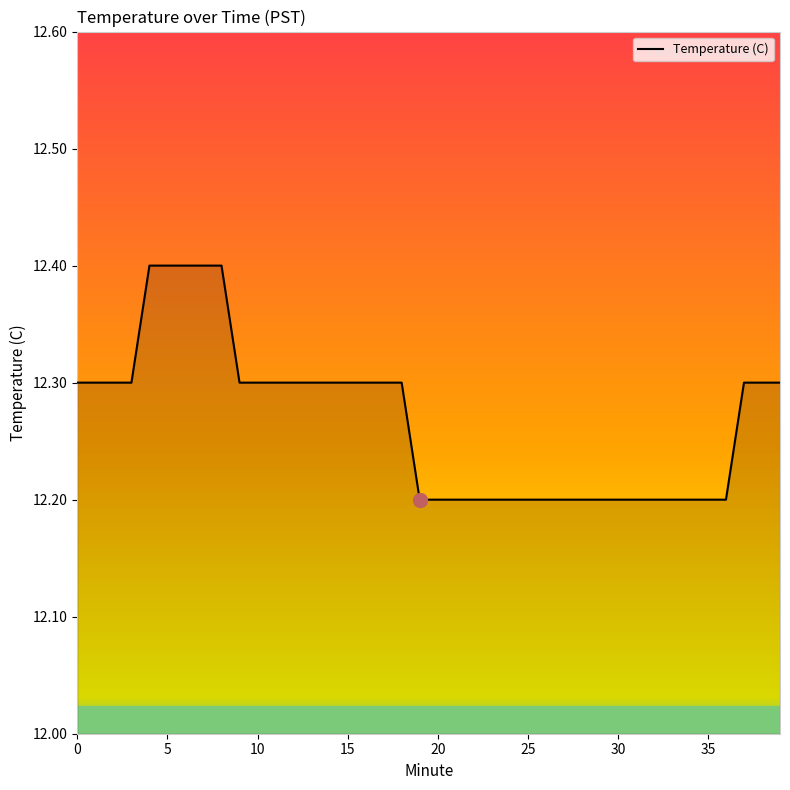

How many values are between 12 and 13?

40